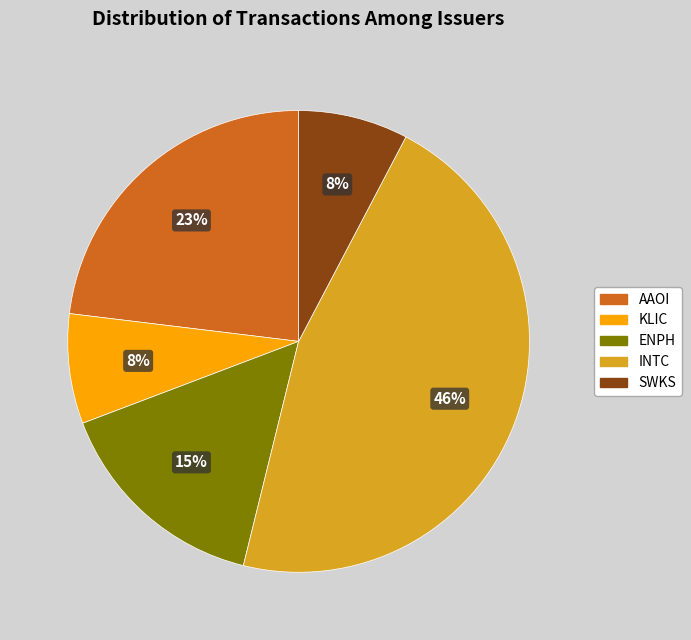

Which has a higher value, ENPH or SWKS?

ENPH